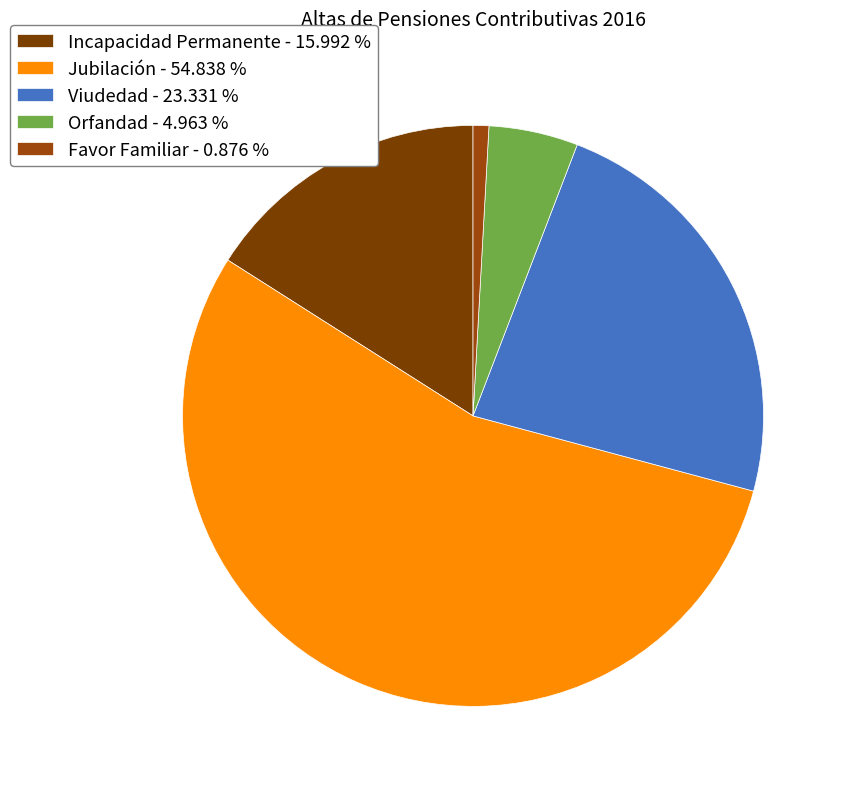

How many segments does this pie chart have?

5